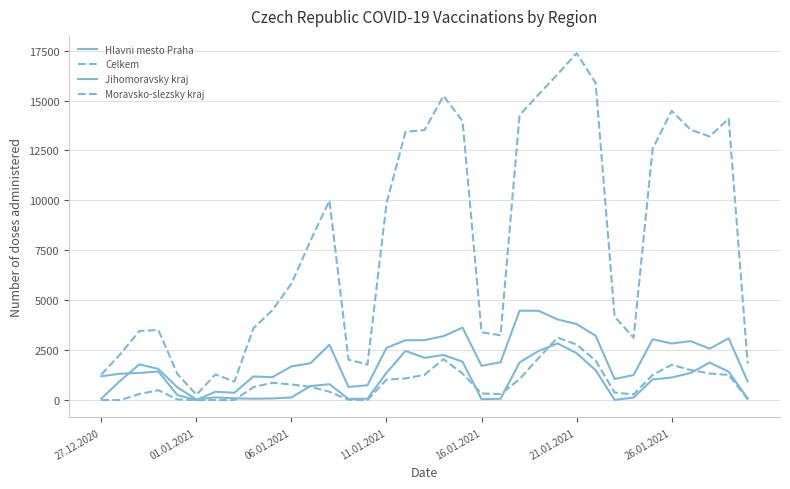

Does the chart have visible grid lines?

Yes